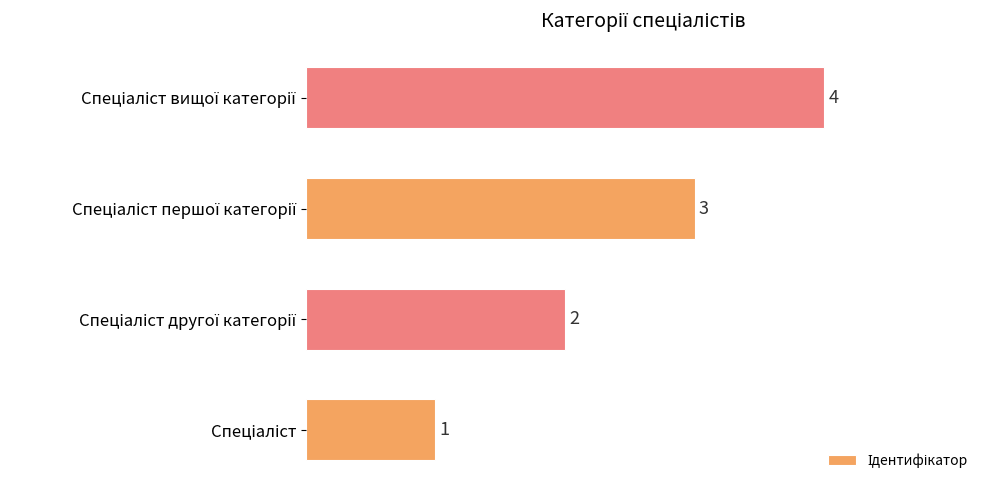

Count the values in the range 2 to 4.

3